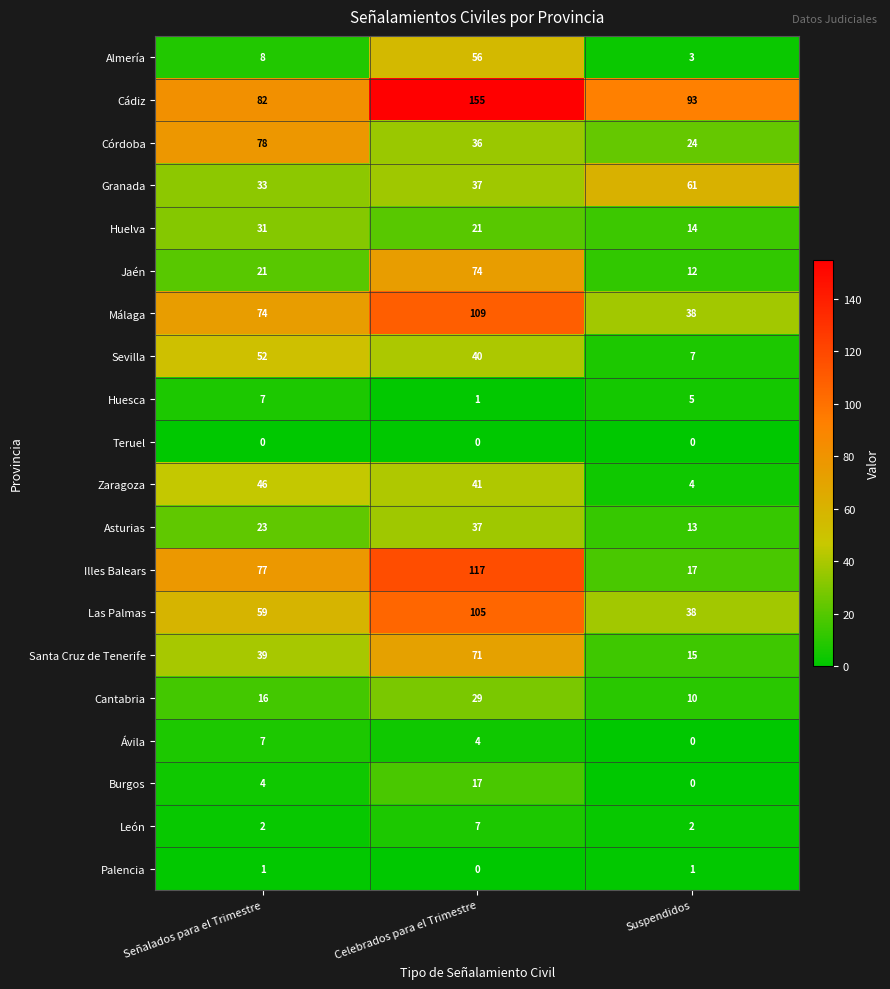

What is the average value of the Huelva series?

22